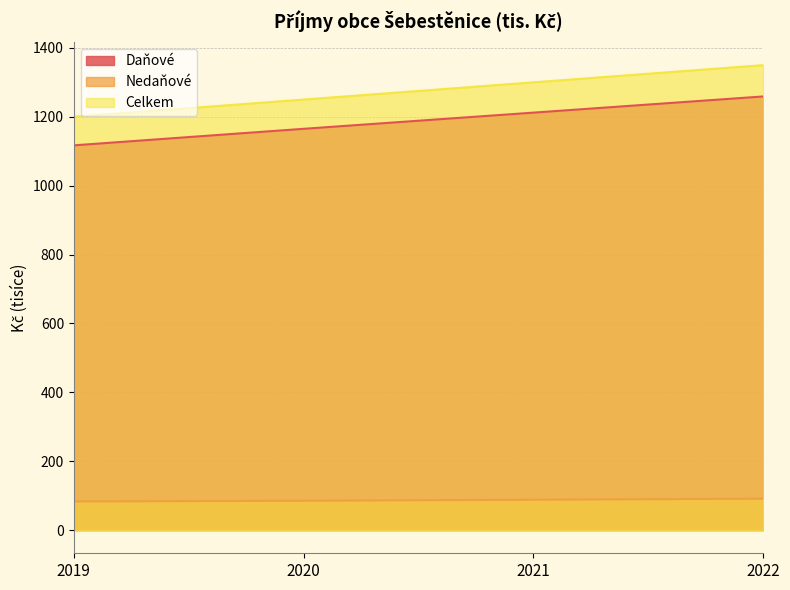

What is the difference between the maximum and minimum values in the Daňové series?

142